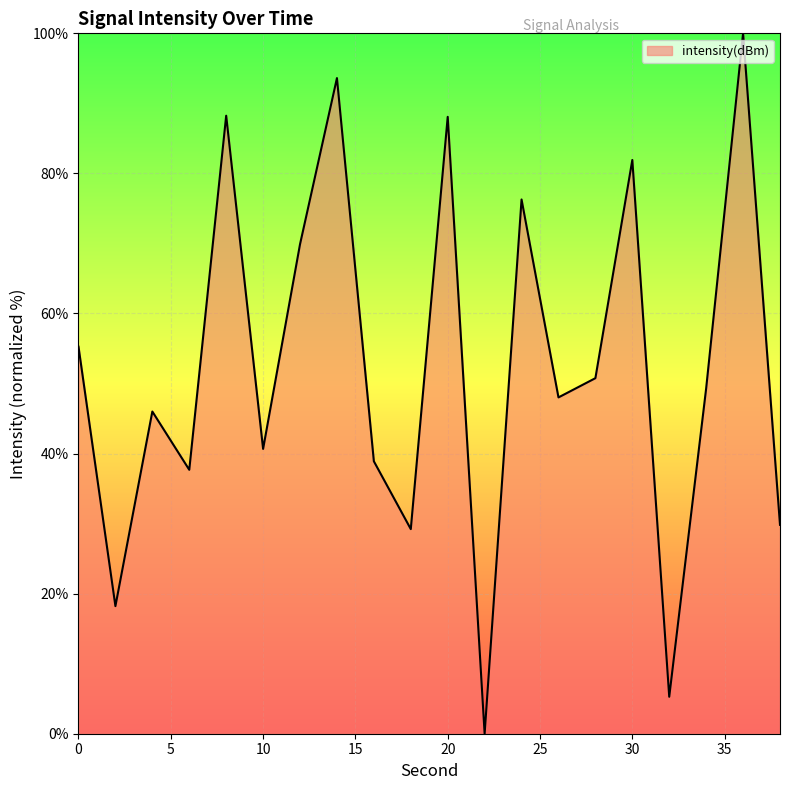

What is the difference between the maximum and minimum values?

100.0